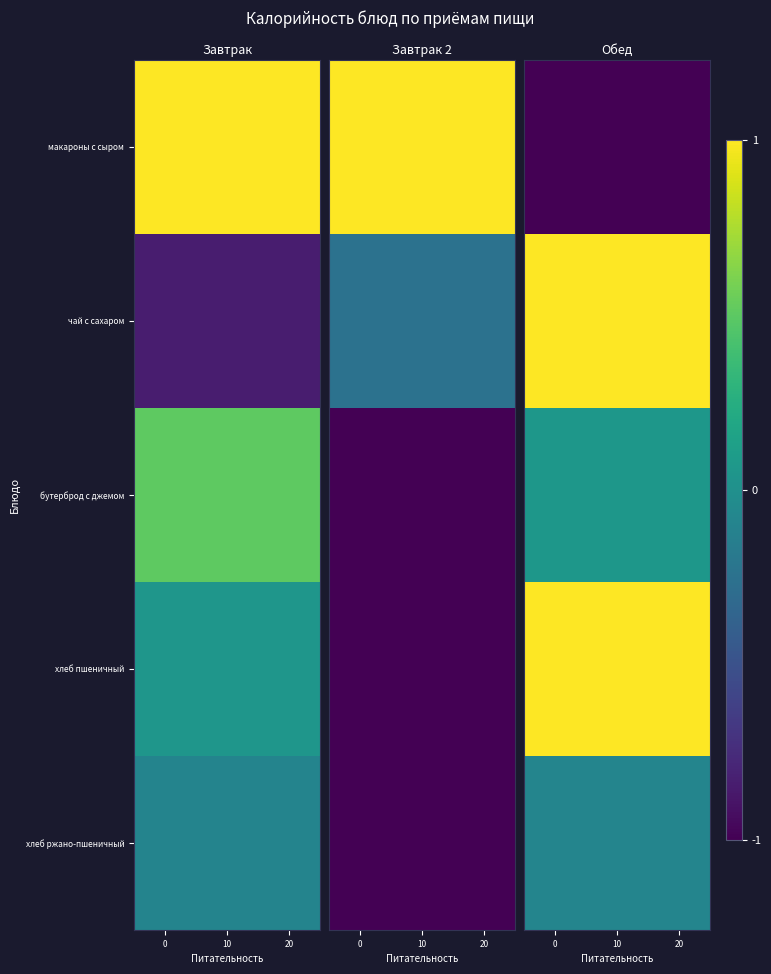

Is the value of бутерброд с джемом at 0 greater than the value of макароны с сыром at 20?

Yes